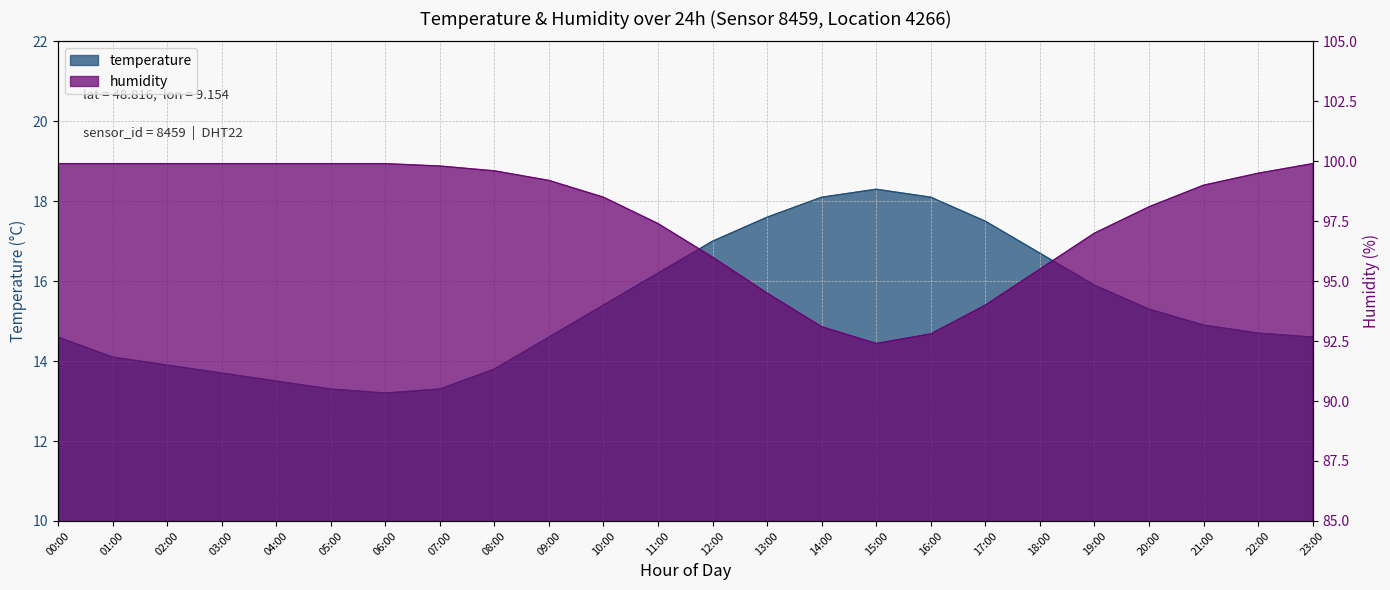

True or false: temperature and humidity cross at least once.

False